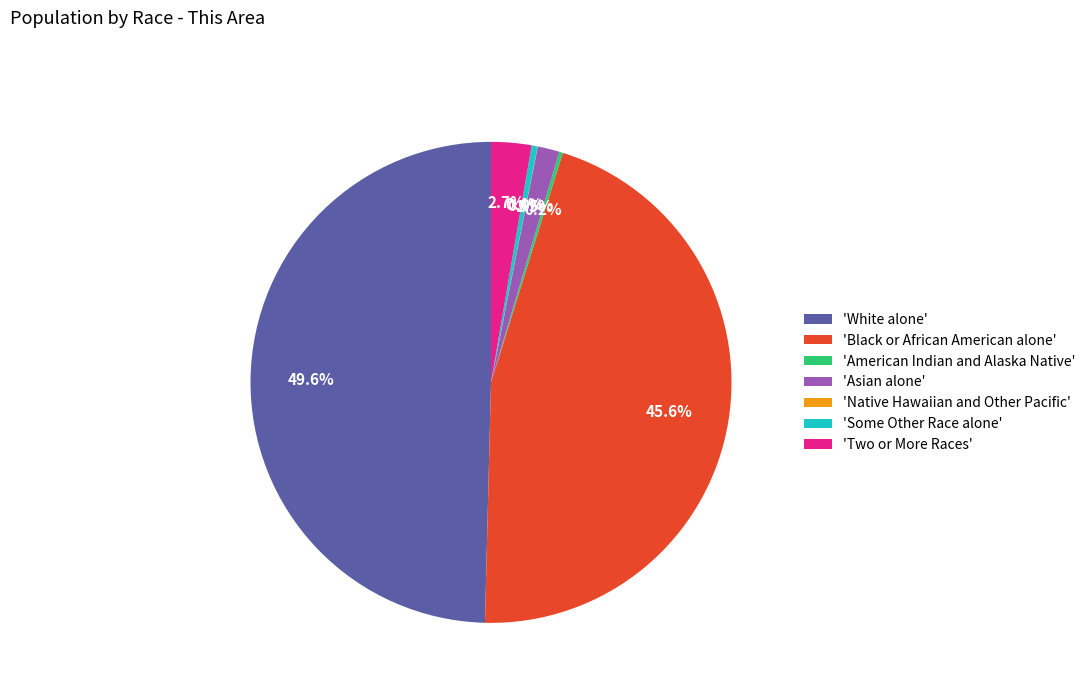

What is the largest slice in the pie chart?

'White alone'